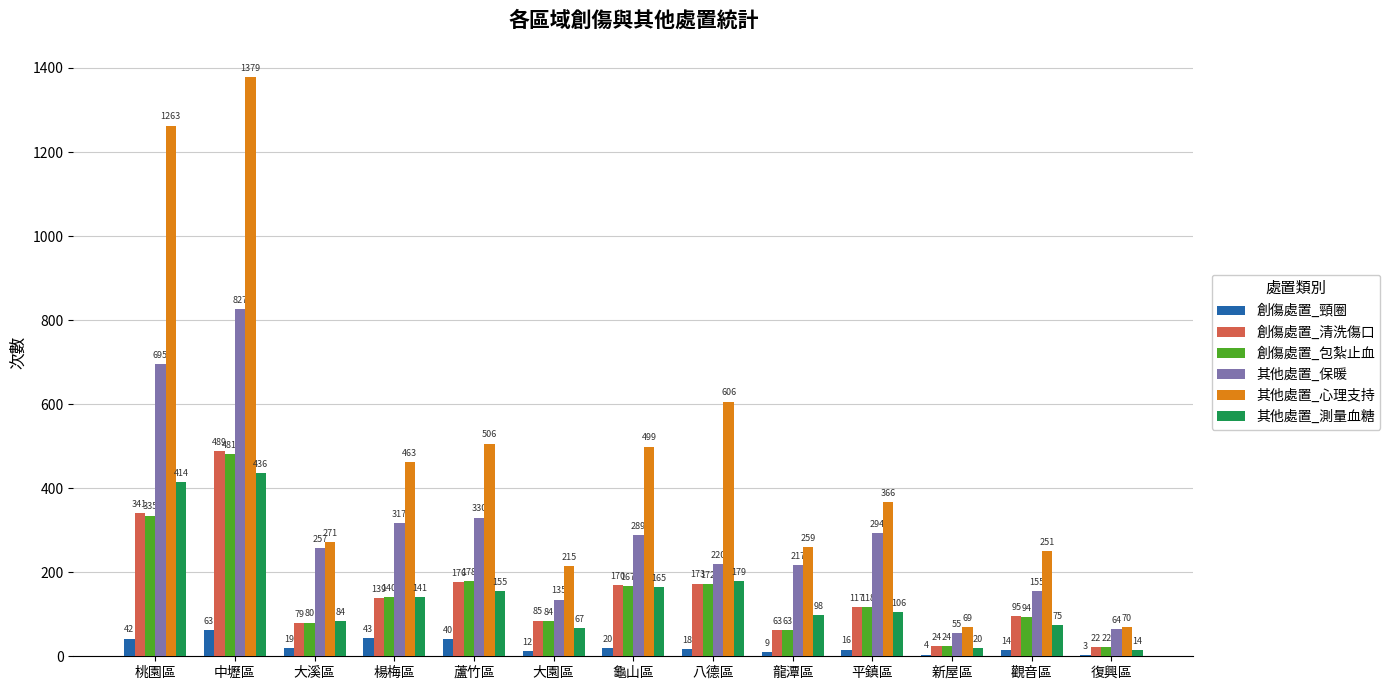

The value of 創傷處置_清洗傷口 at 龍潭區 is 15. True or false?

False